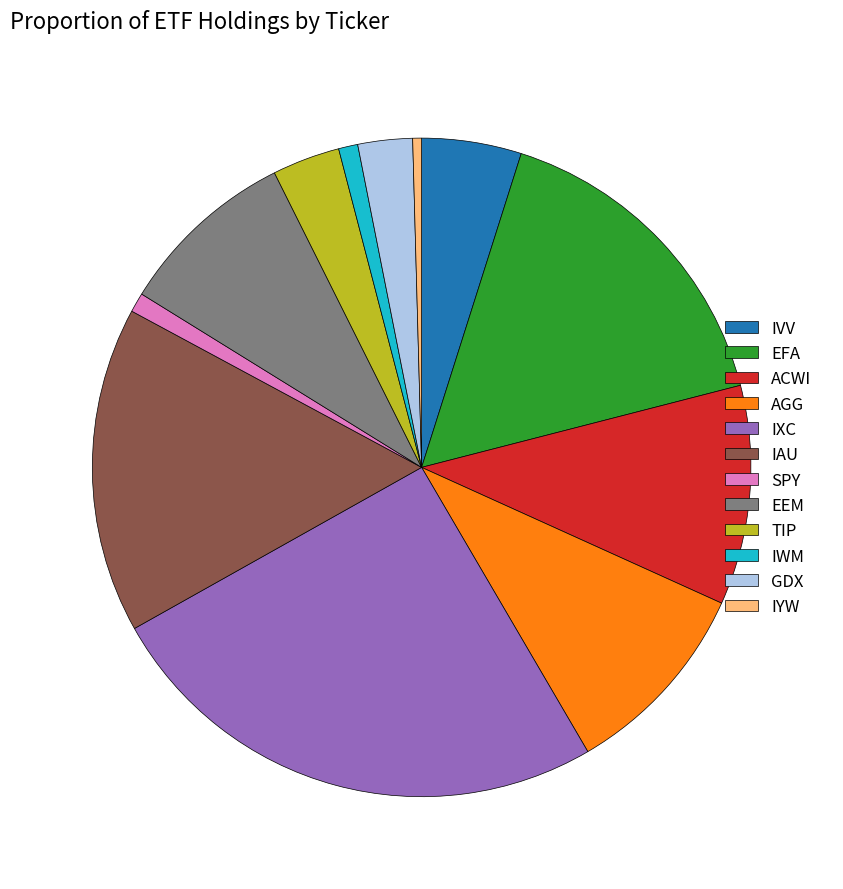

What is the largest slice in the pie chart?

IXC